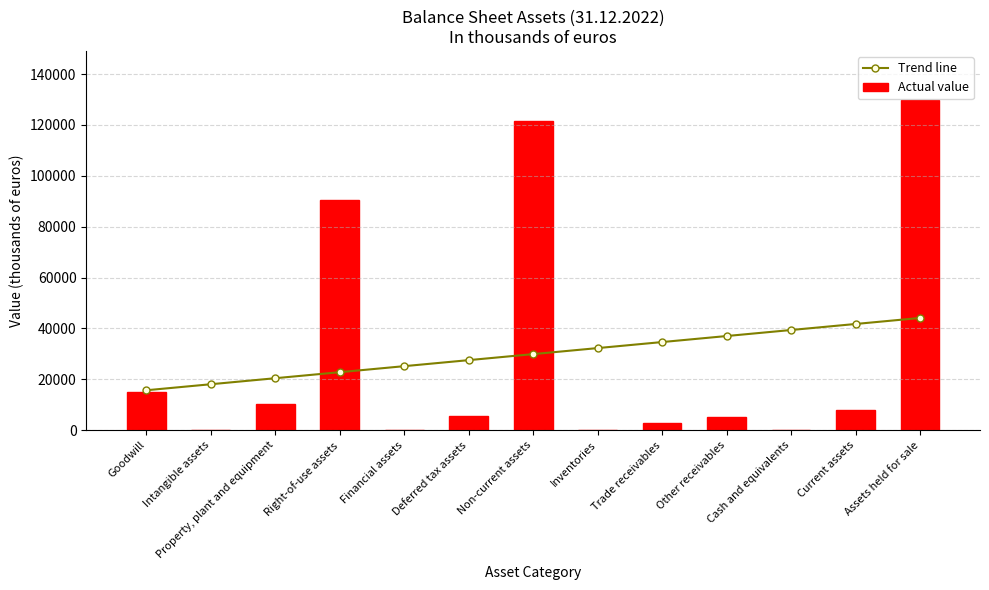

Reading right to left, transcribe all the data shown in this chart.

Trend line: Assets held for sale=44137.4	Current assets=41768.3	Cash and equivalents=39399.2	Other receivables=37030.2	Trade receivables=34661.1	Inventories=32292.0	Non-current assets=29922.9	Deferred tax assets=27553.8	Financial assets=25184.8	Right-of-use assets=22815.7	Property, plant and equipment=20446.6	Intangible assets=18077.5	Goodwill=15708.5
Actual value: Assets held for sale=129666.0	Current assets=8119.0	Cash and equivalents=70.0	Other receivables=5131.0	Trade receivables=2804.0	Inventories=114.0	Non-current assets=121547.0	Deferred tax assets=5569.0	Financial assets=11.0	Right-of-use assets=90681.0	Property, plant and equipment=10250.0	Intangible assets=36.0	Goodwill=15000.0